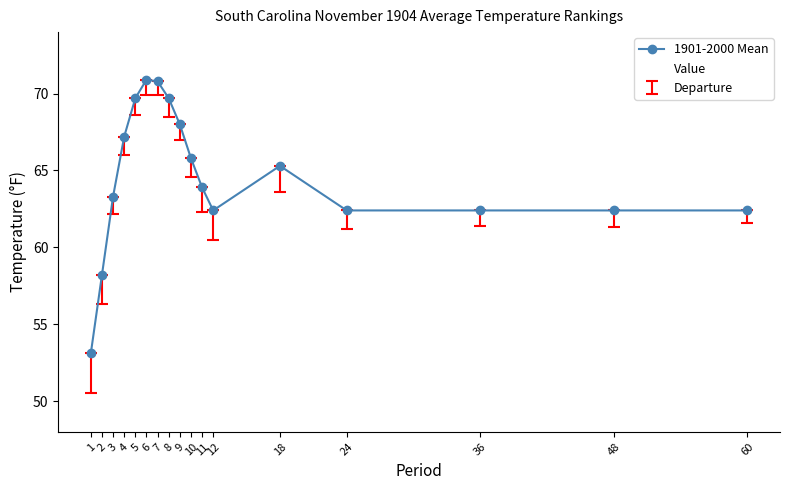

Rank the categories by Value value from highest to lowest.

6, 7, 5, 8, 9, 4, 10, 18, 11, 3, 60, 36, 48, 24, 12, 2, 1